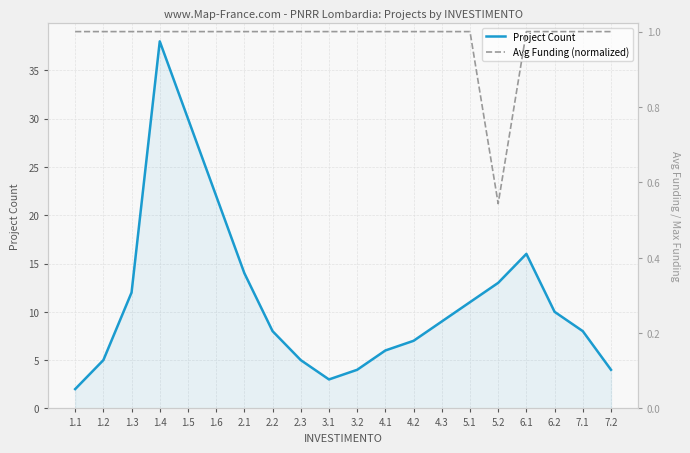

True or false: Project Count and Avg Funding (normalized) intersect in this chart.

False